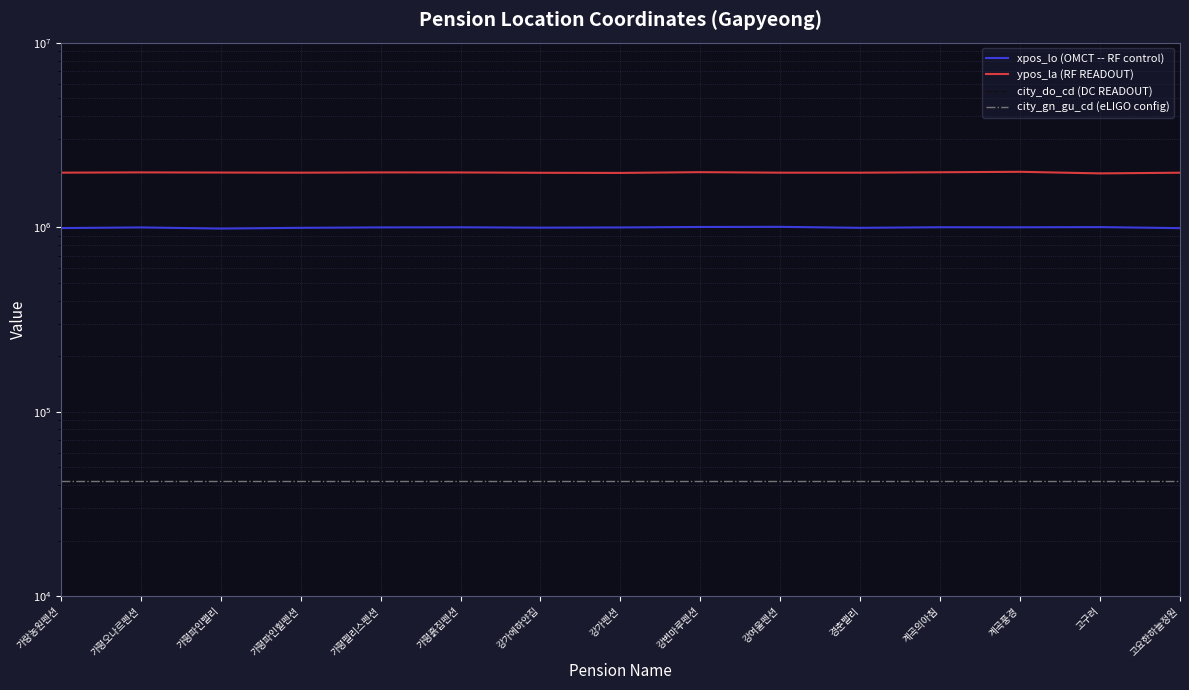

What is the label of the 13th point from the left?

계곡풍경